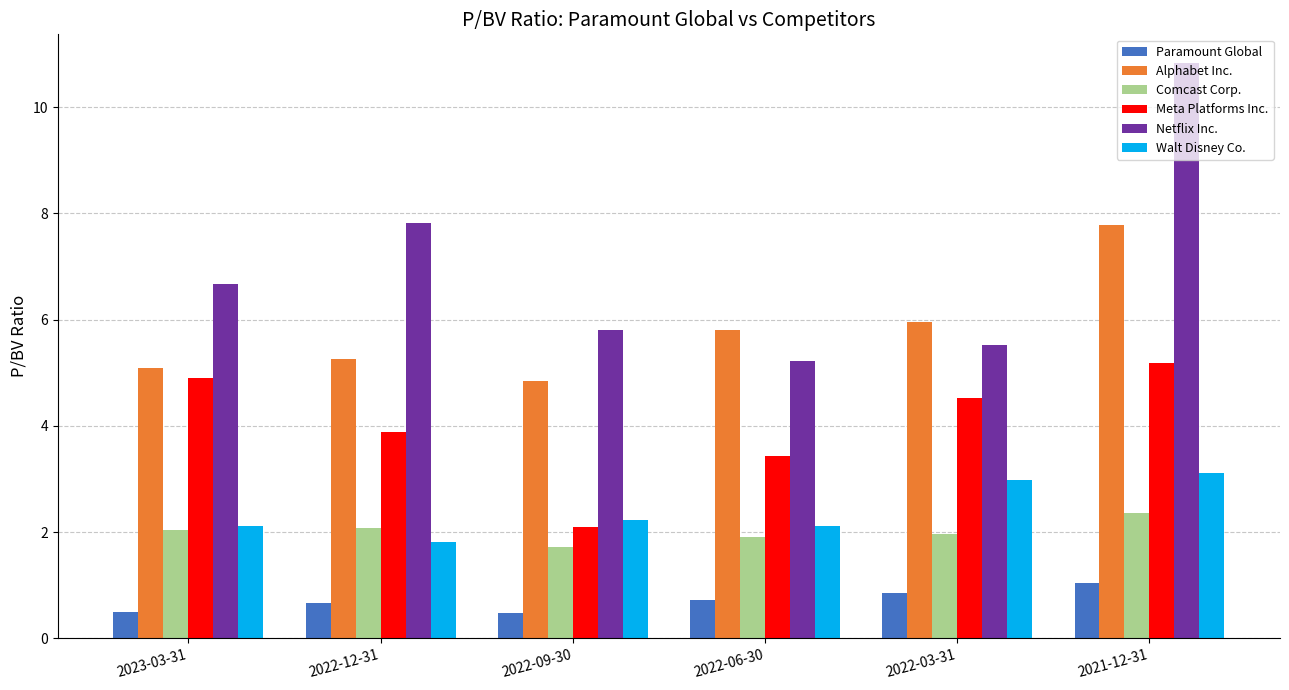

How many values in the Alphabet Inc. series exceed 5?

5